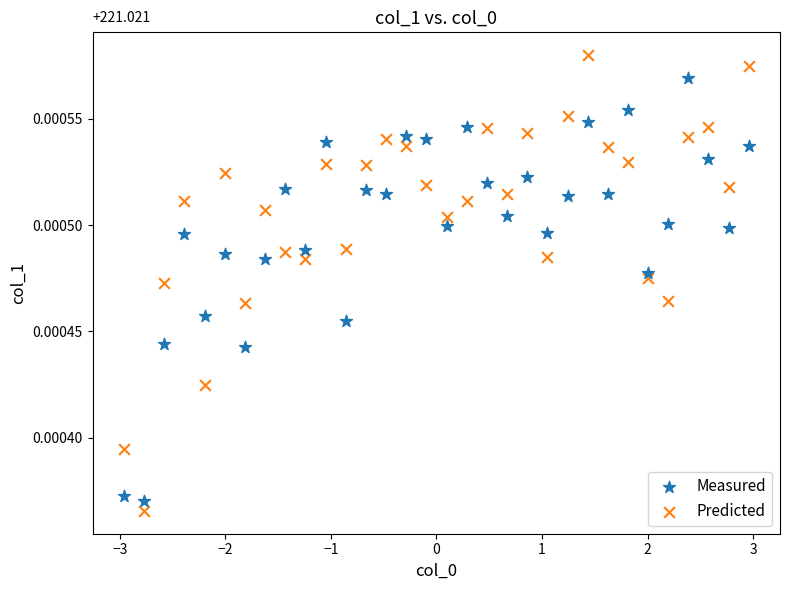

Which series has the widest spread of Y values?

Predicted